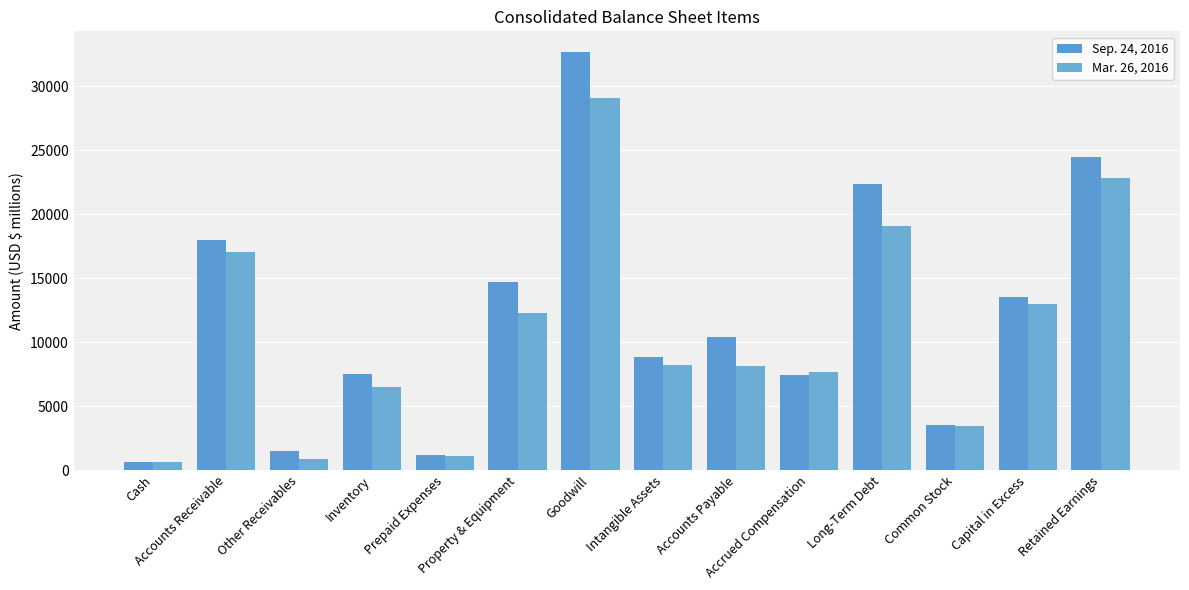

Which label corresponds to the largest value in the chart?

Goodwill